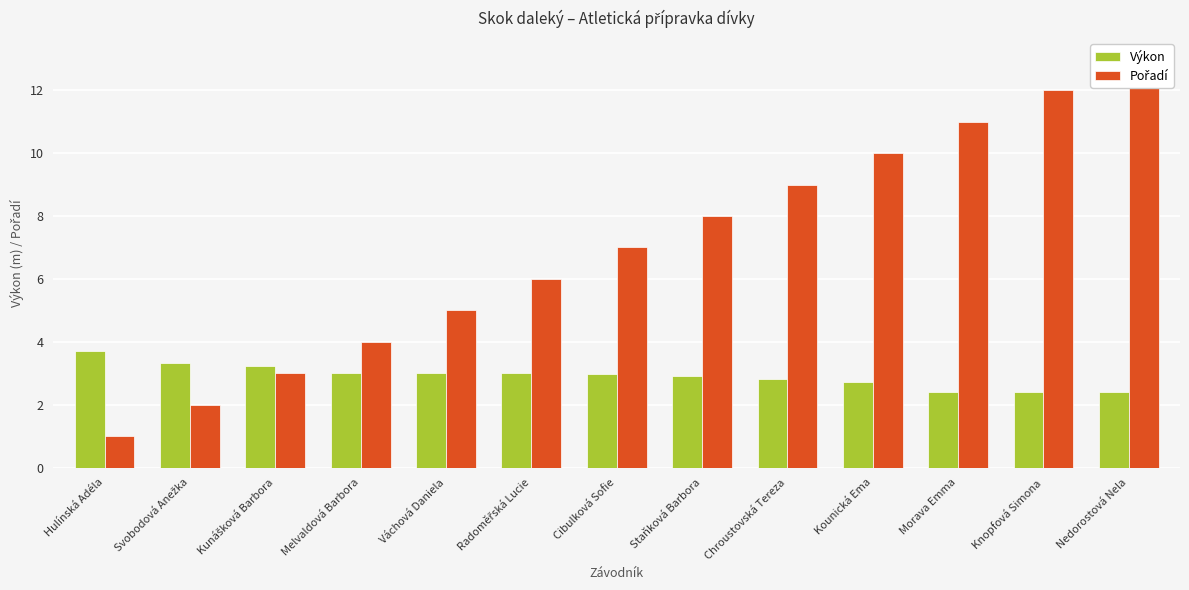

List the series in order of their overall mean, highest first.

Pořadí, Výkon